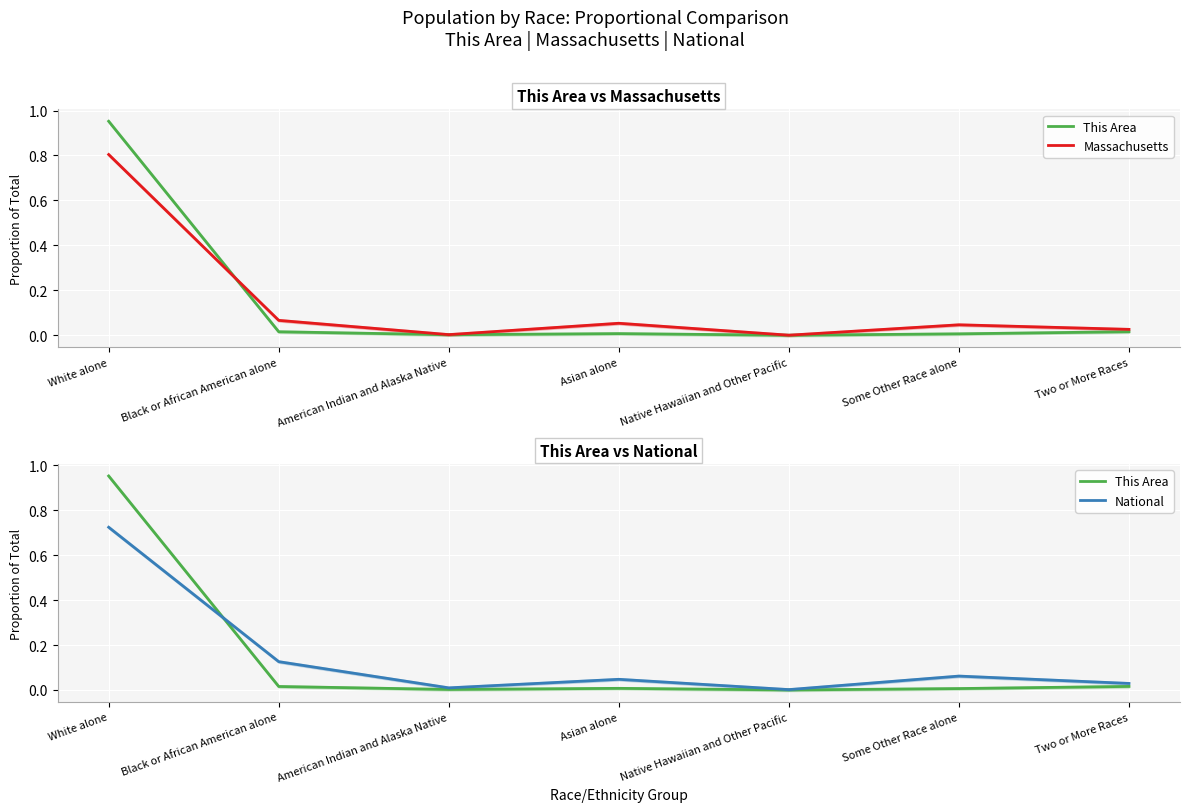

At which category is the sum across all series the highest?

White alone